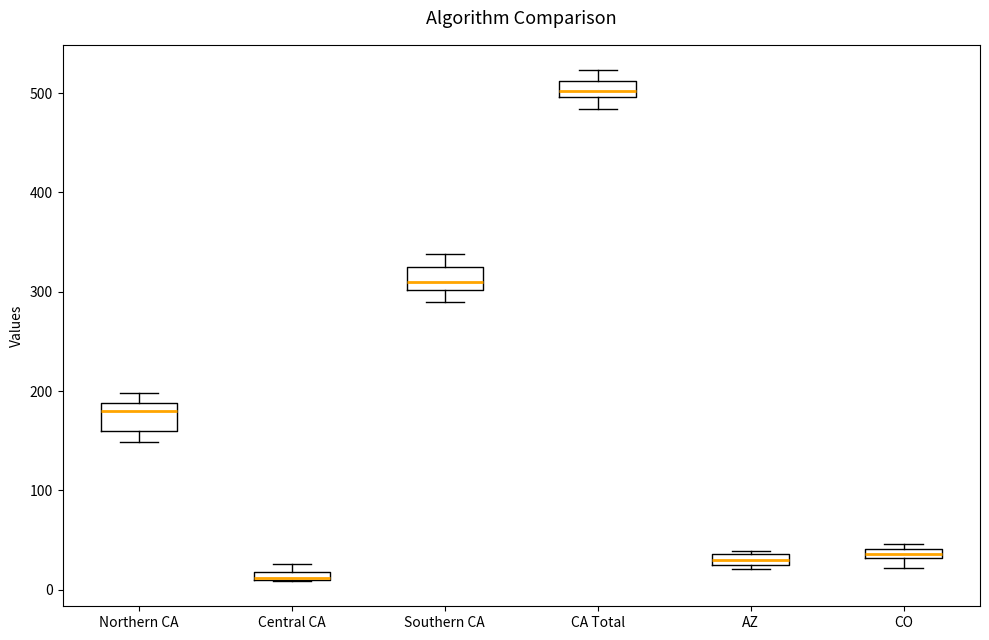

Where does the upper whisker of the box for CA Total end on the y-axis? The values are not printed on the chart, so give them approximately, as read against the axis.

520